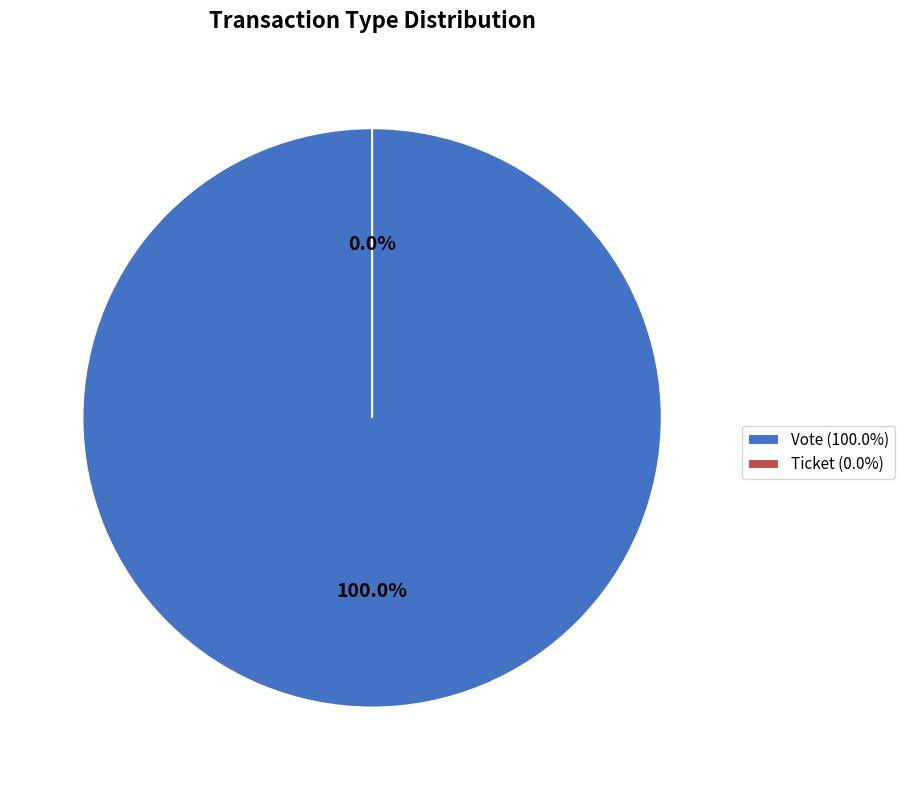

What is the total percentage of Ticket and Vote?

100.0%